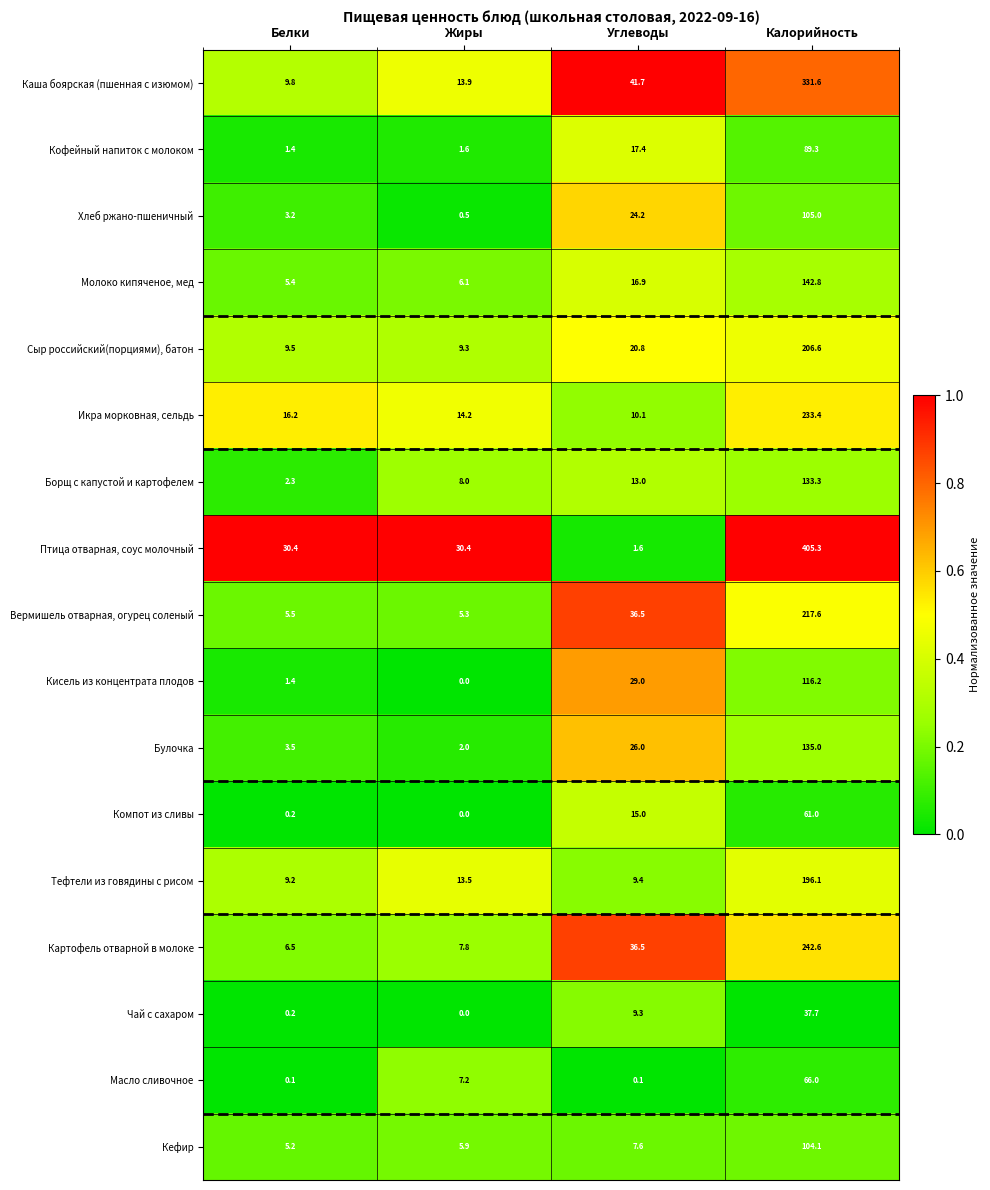

Where is Картофель отварной в молоке nearest to the value 124?

Углеводы